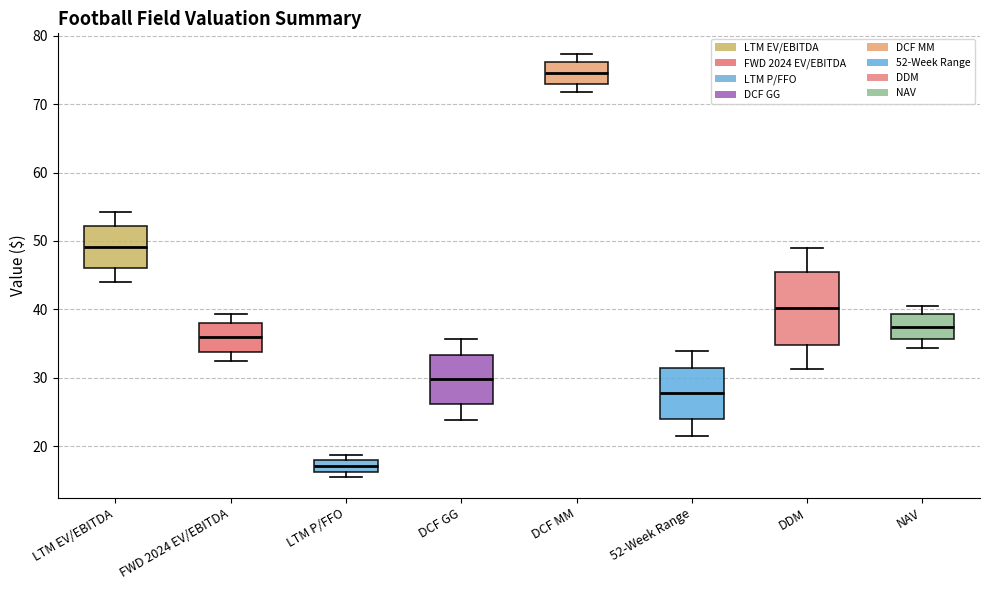

Which box is the tallest, from its lower edge to its upper edge?

DDM